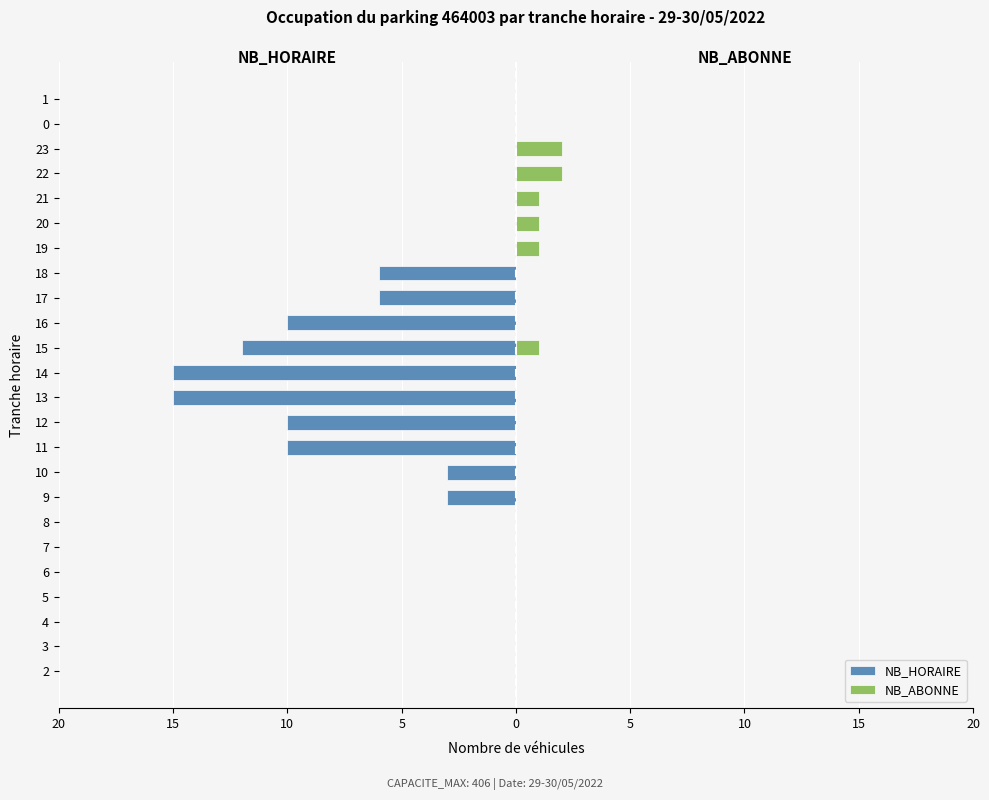

Between 9 and 12, which is larger?

9